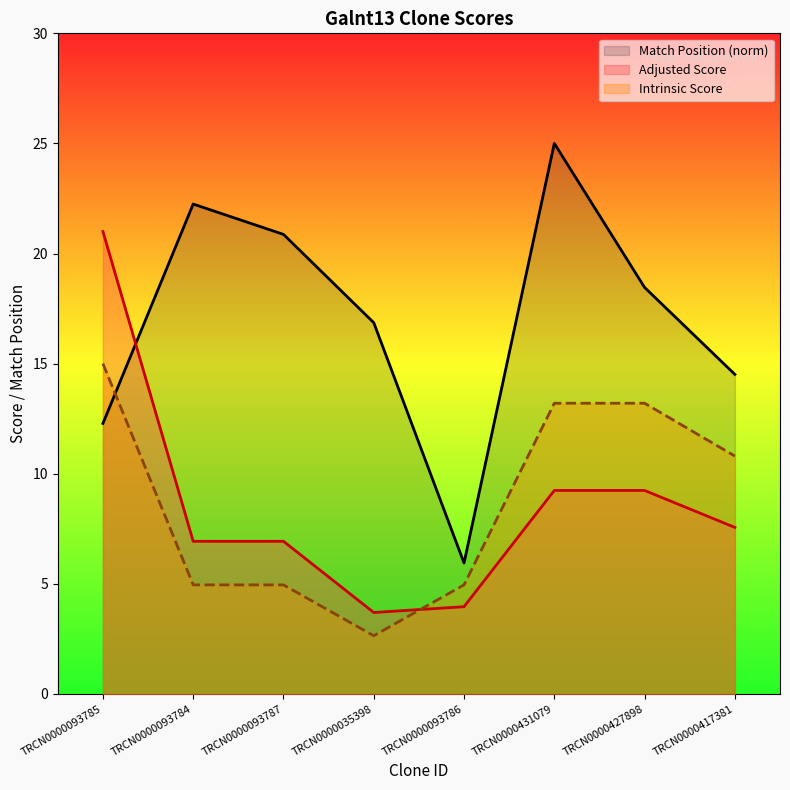

Reading left to right, what are all the values shown in this chart?

Match Position (norm): 12.3	22.2	20.9	16.9	5.9	25.0	18.5	14.5
Adjusted Score: 21.0	6.9	6.9	3.7	4.0	9.2	9.2	7.6
Intrinsic Score: 15.0	5.0	5.0	2.6	5.0	13.2	13.2	10.8